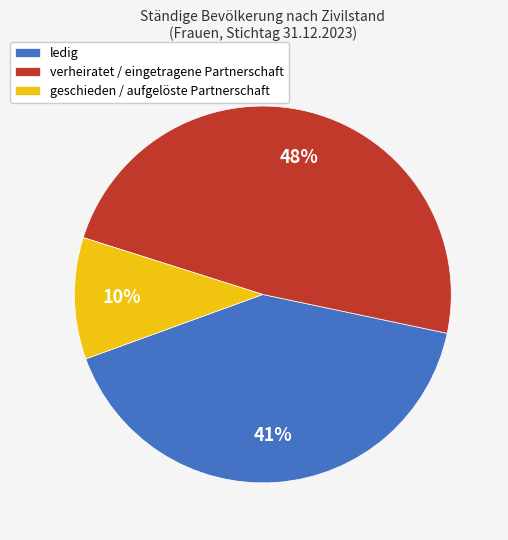

What percentage is the ledig slice, to the nearest percent?

41%